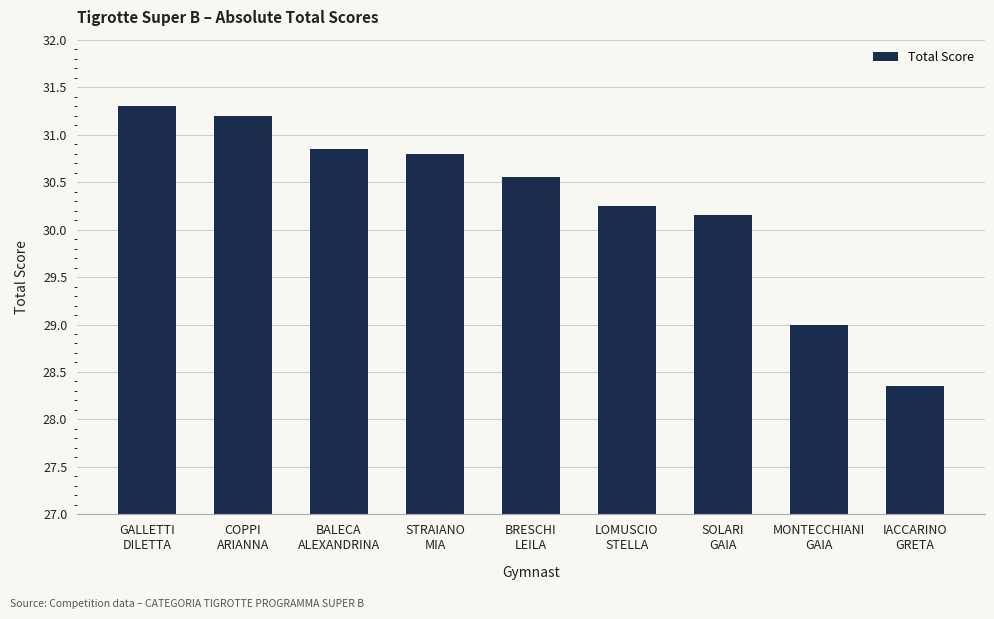

What is the label of the 7th bar from the left?

SOLARI
GAIA